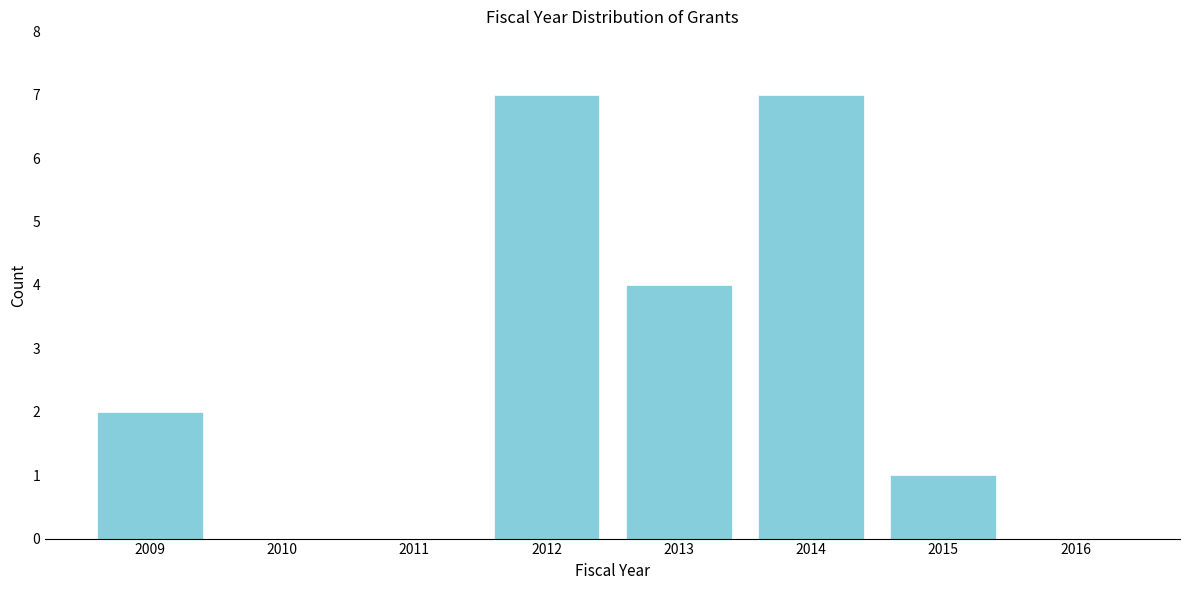

Reading left to right, list all the values displayed in this chart.

2009=2	2010=0	2011=0	2012=7	2013=4	2014=7	2015=1	2016=0